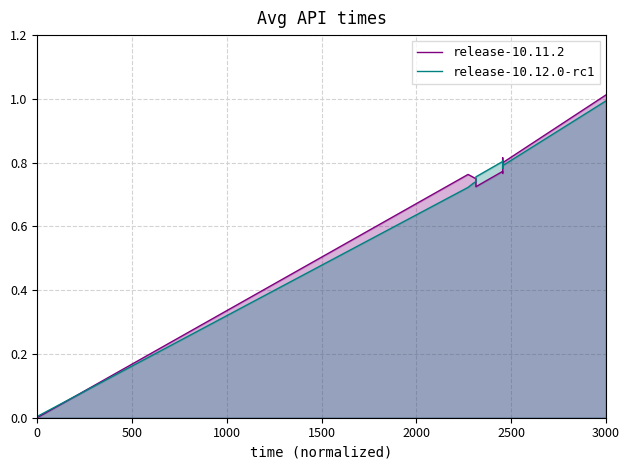

At how many categories does at least one series exceed 0?

10